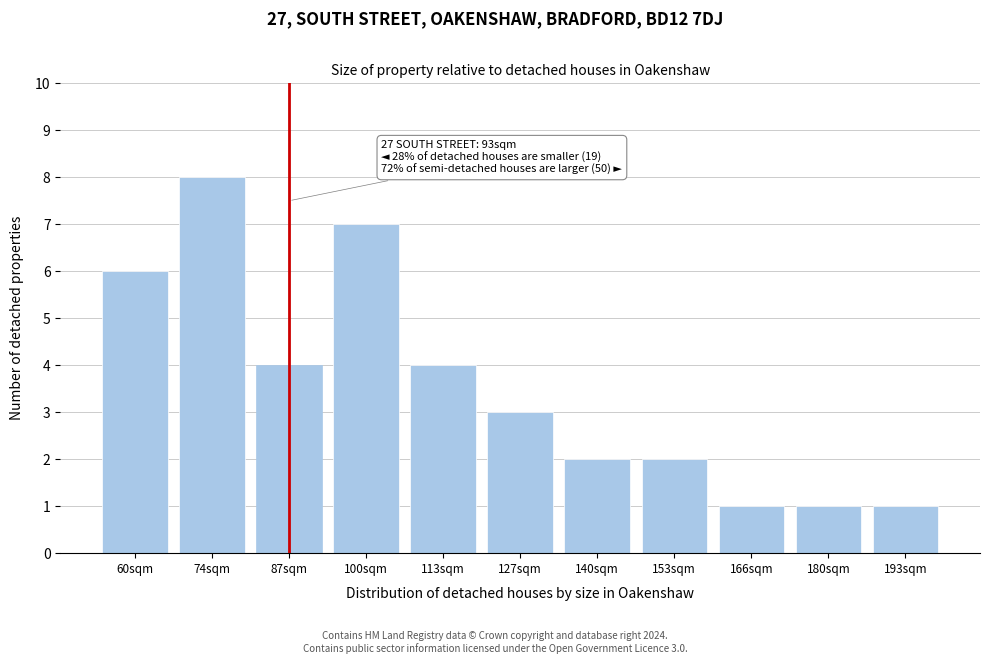

Reading left to right, extract all data points from this chart.

6	8	4	7	4	3	2	2	1	1	1